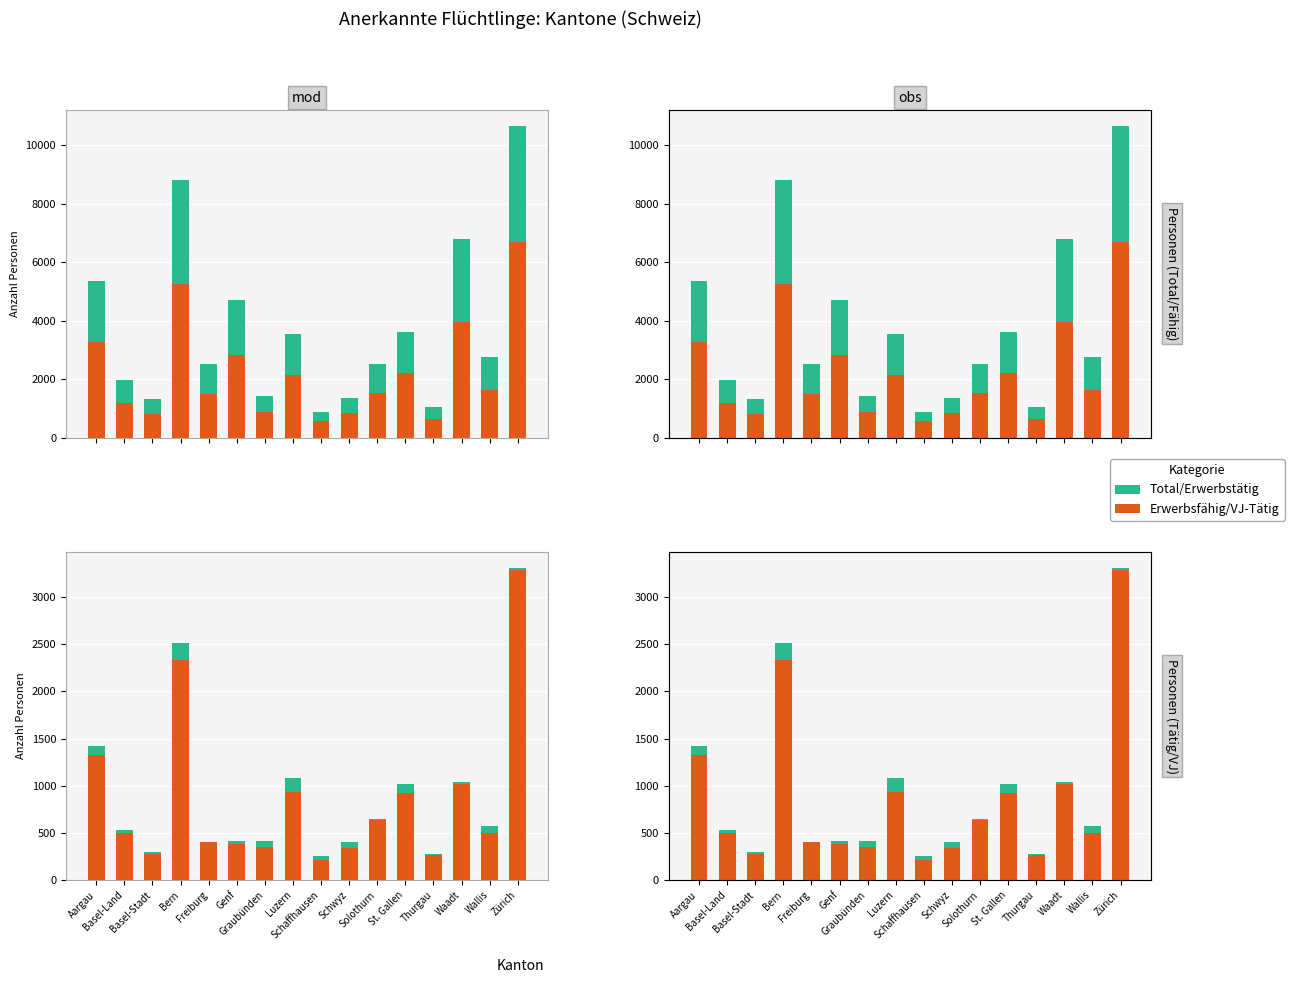

What is the greatest value displayed?

6677